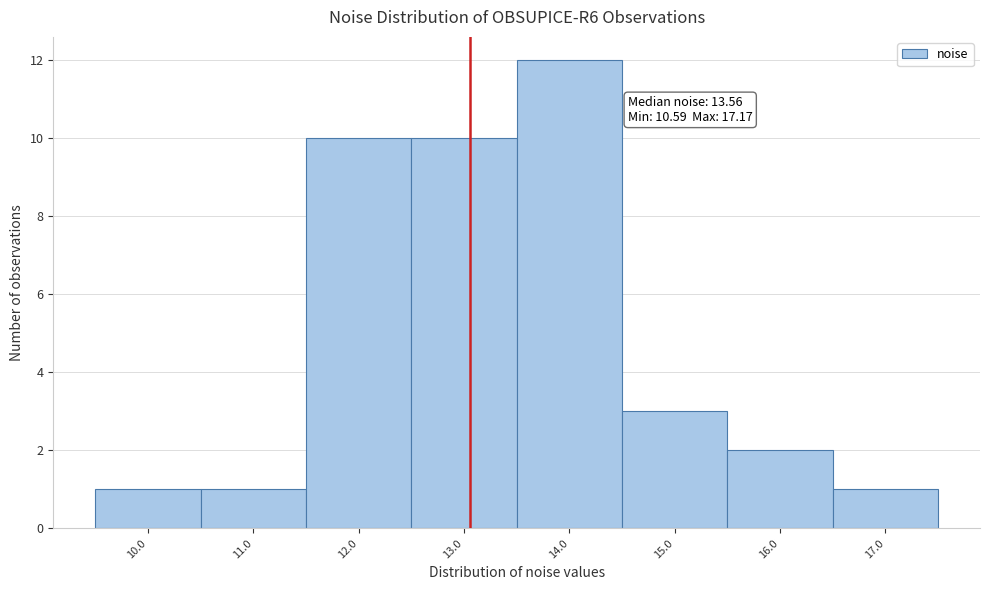

Reading left to right, transcribe all the data shown in this chart.

1	1	10	10	12	3	2	1